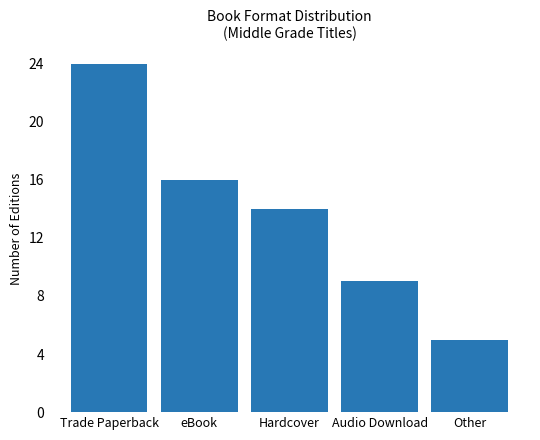

List the labels in order of value, largest first.

Trade Paperback, eBook, Hardcover, Audio Download, Other